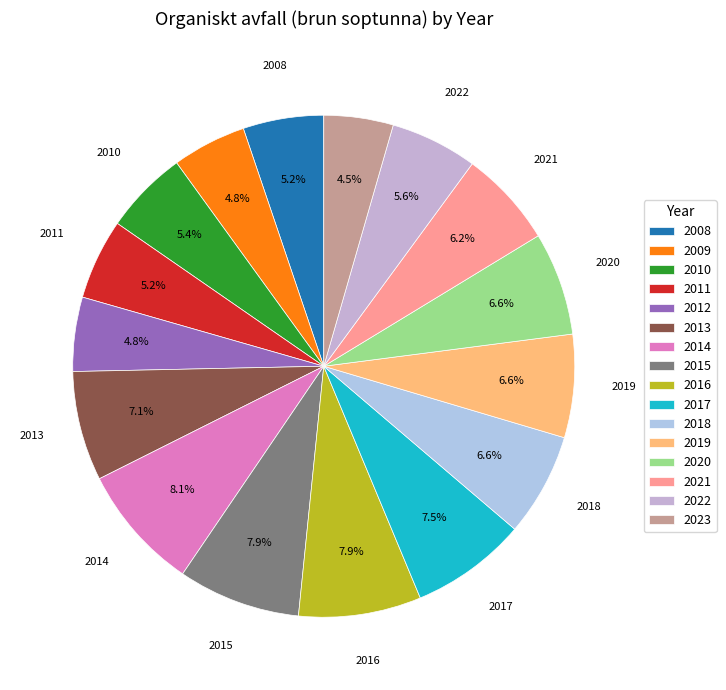

Is the sum of 2019 and 2016 greater than half?

No